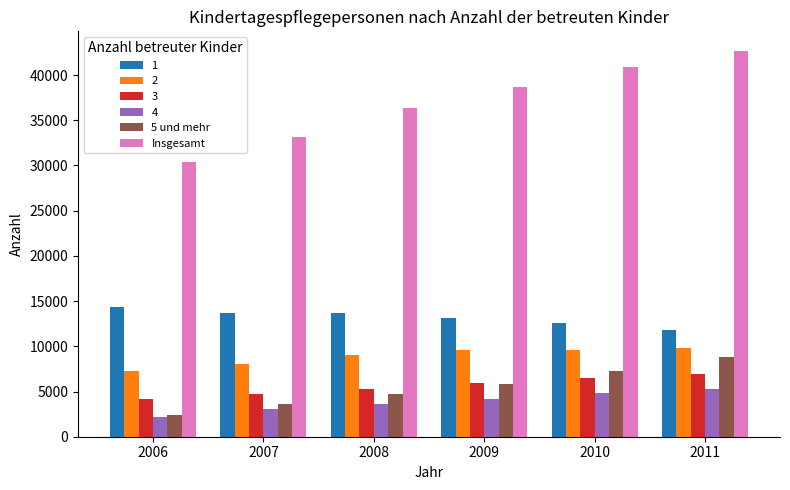

Which series has the widest spread of values?

Insgesamt